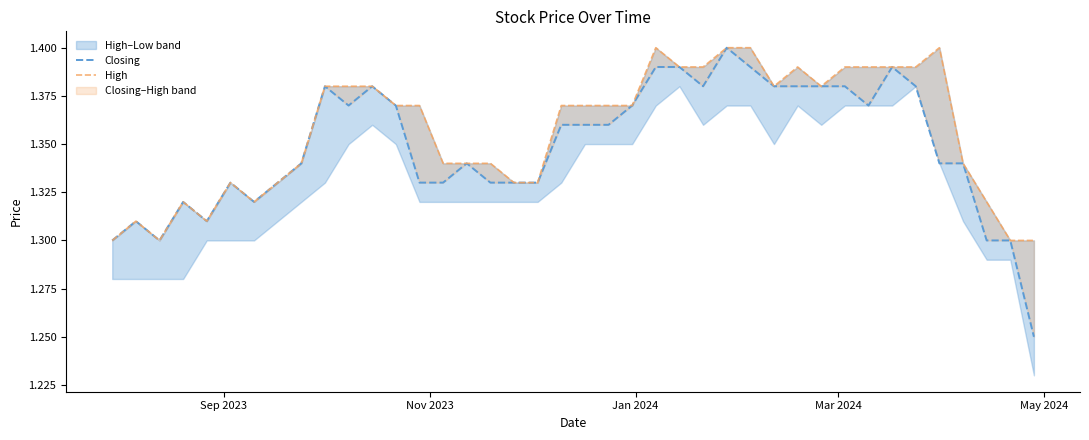

What is the sum of all Closing values?

53.9